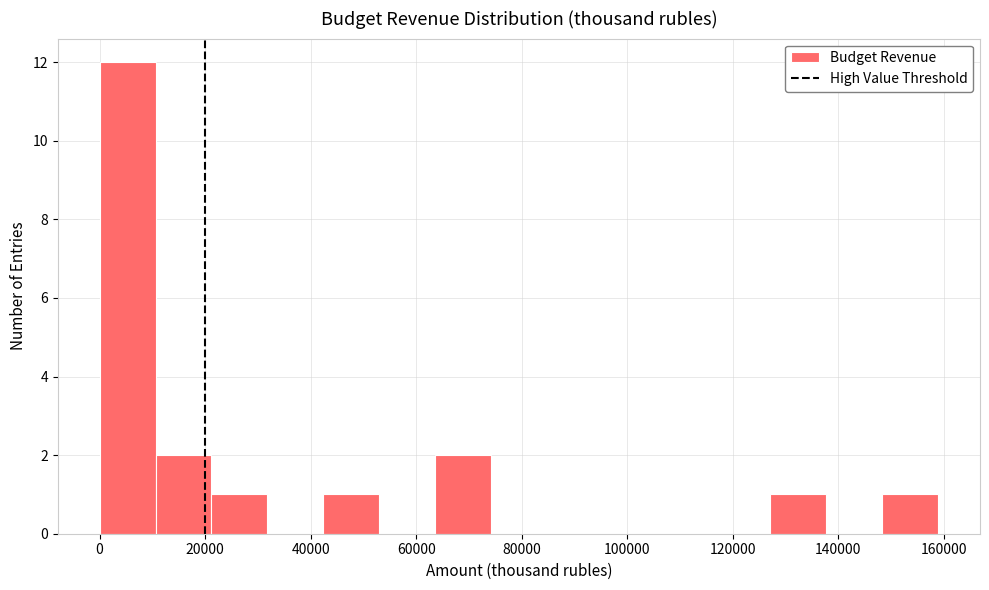

Reading left to right, transcribe this chart: for each bar, give the range it covers on the x-axis and its height. Neither the bar edges nor the heights are printed on the chart, so give them approximately, as read against the axes.

0 to 10000: 12
10000 to 22000: 2
22000 to 32000: 1
32000 to 42000: 0
42000 to 52000: 1
52000 to 64000: 0
64000 to 74000: 2
74000 to 84000: 0
84000 to 96000: 0
96000 to 106000: 0
106000 to 116000: 0
116000 to 128000: 0
128000 to 138000: 1
138000 to 148000: 0
148000 to 158000: 1